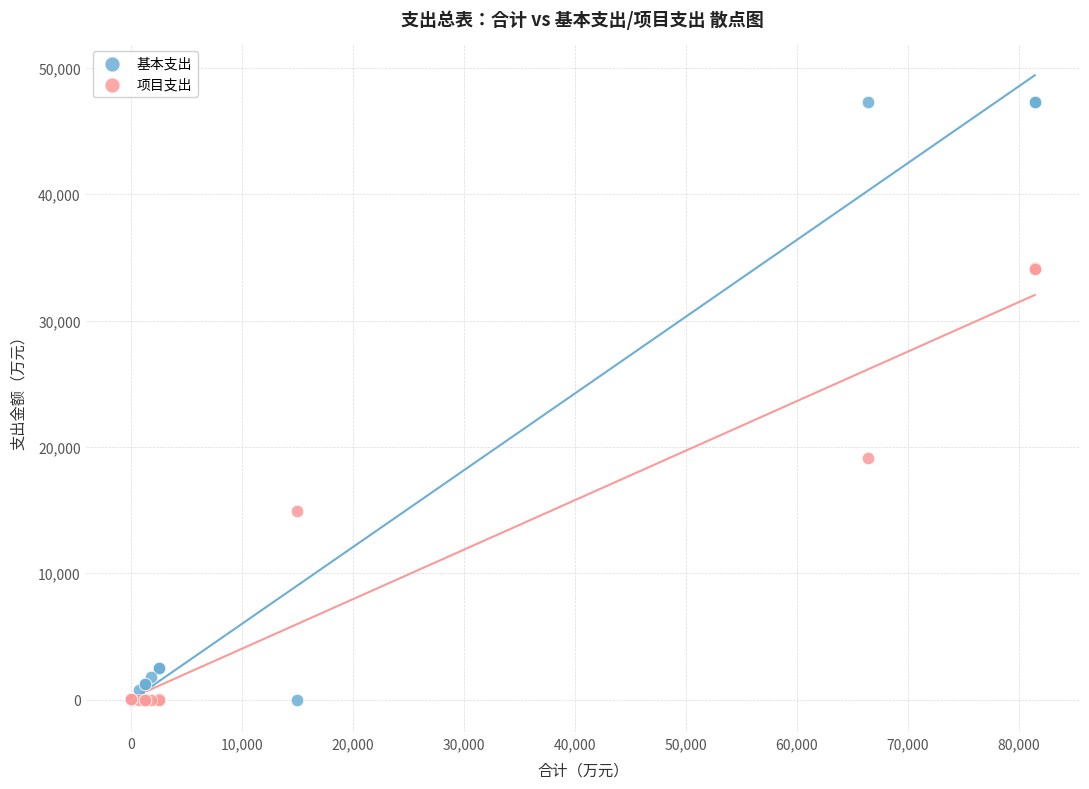

Which series reaches the maximum Y coordinate?

基本支出